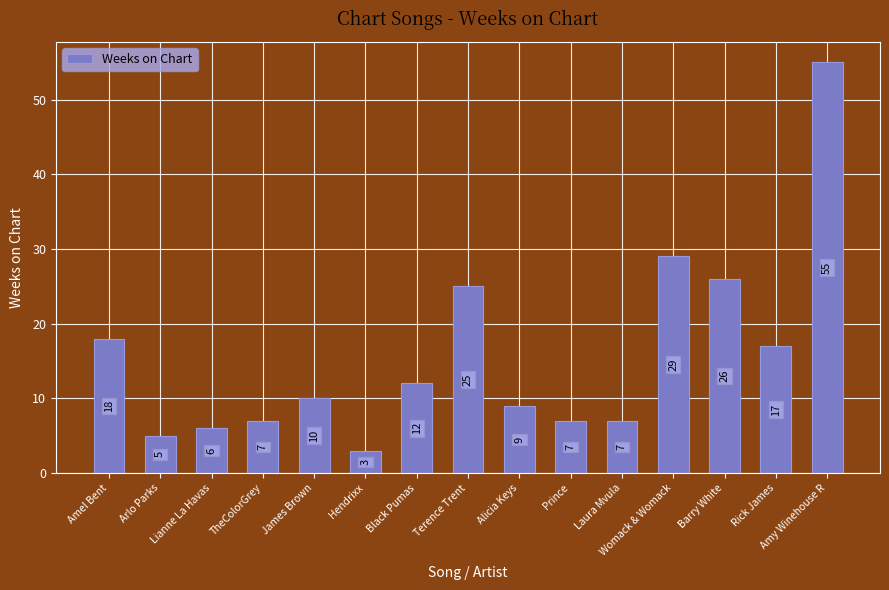

At which category does the chart reach its minimum across all series?

Hendrixx